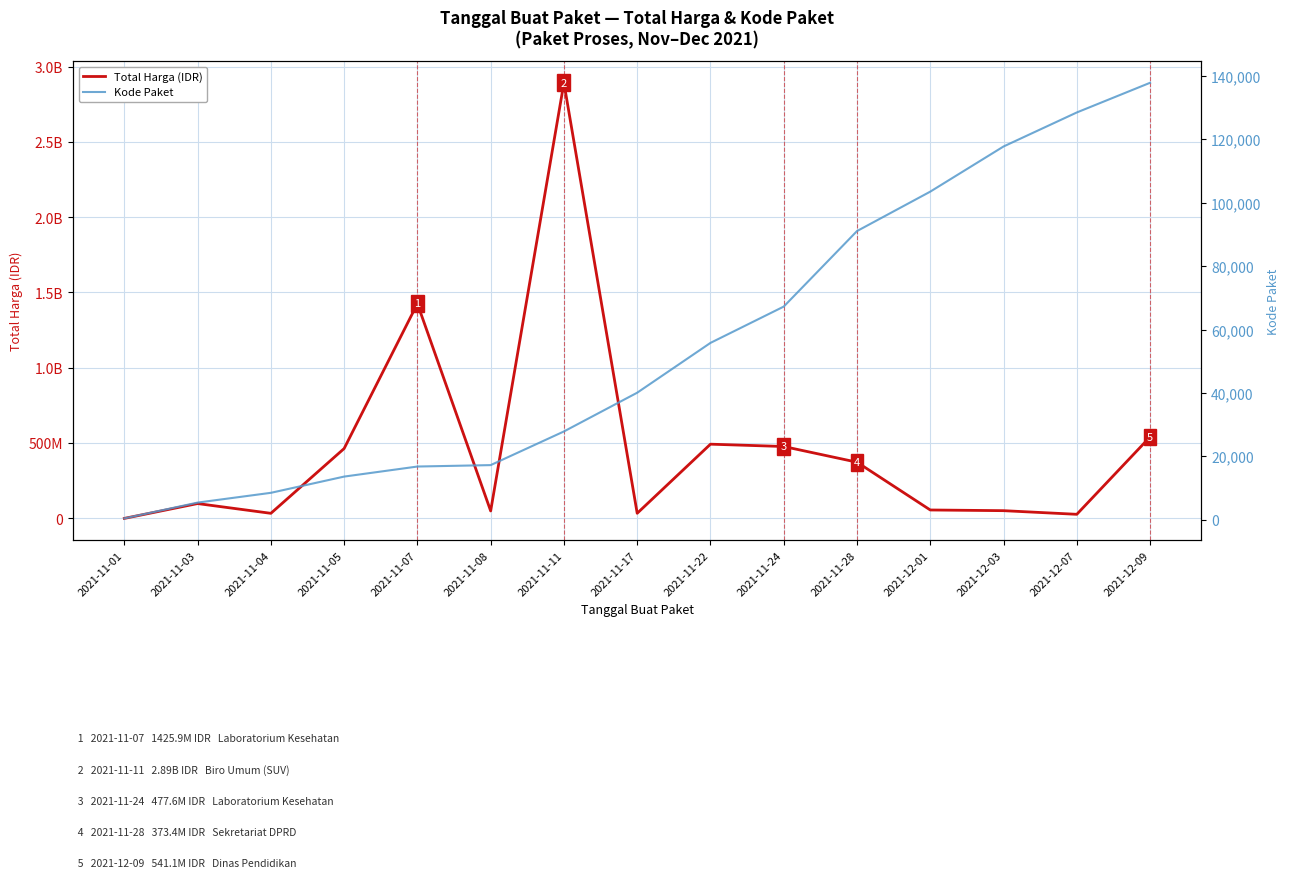

What position from the left is 2021-11-07?

5